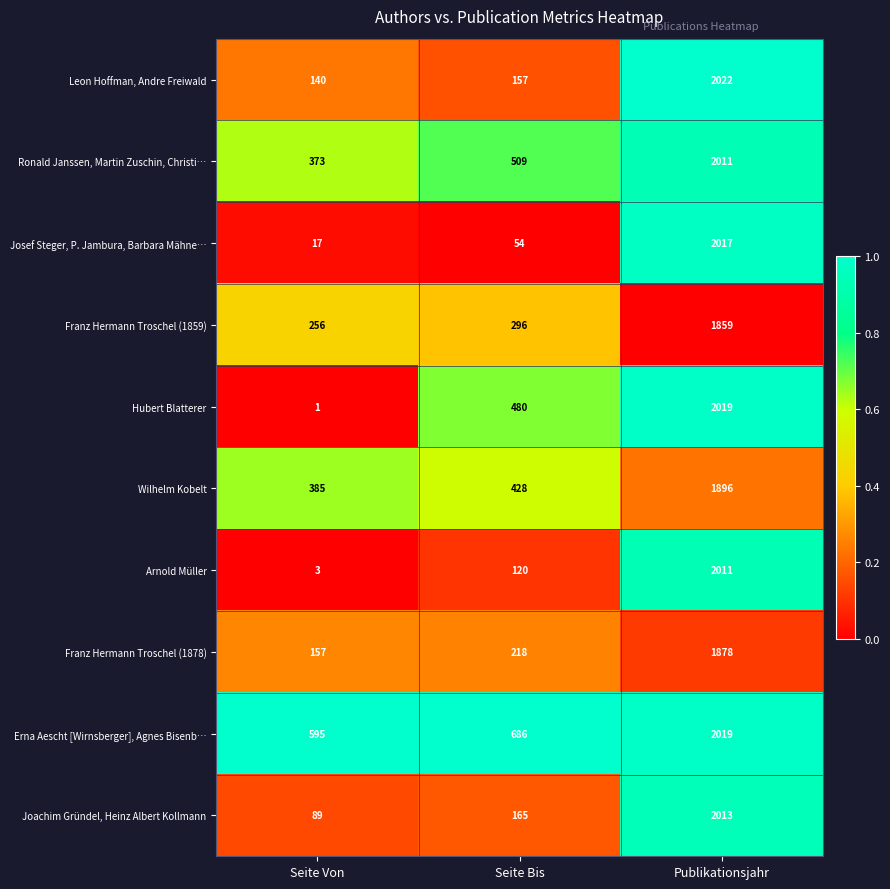

What is the total value across all series at Publikationsjahr?

19745